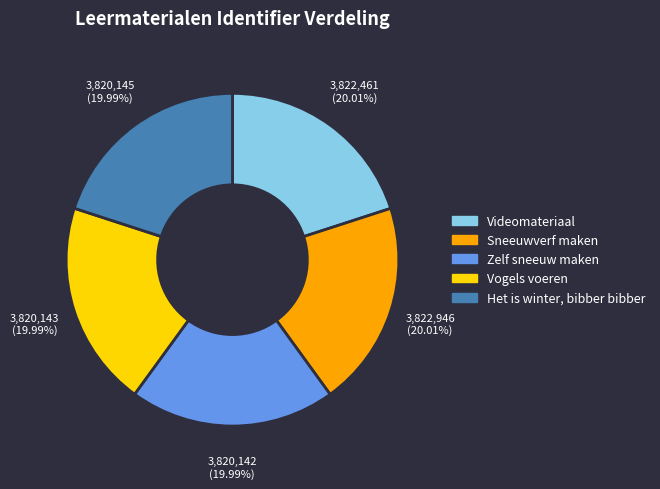

What is the ratio of the value at Videomateriaal to the value at Sneeuwverf maken?

1.0